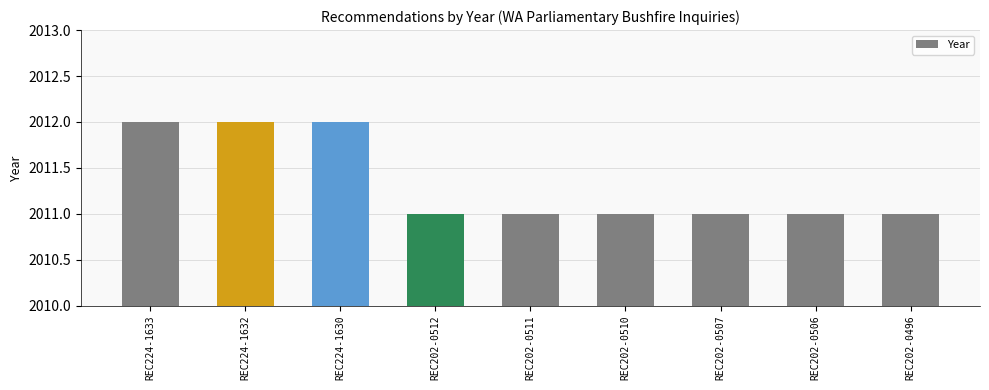

What is the value of the 5th bar from the left?

2011